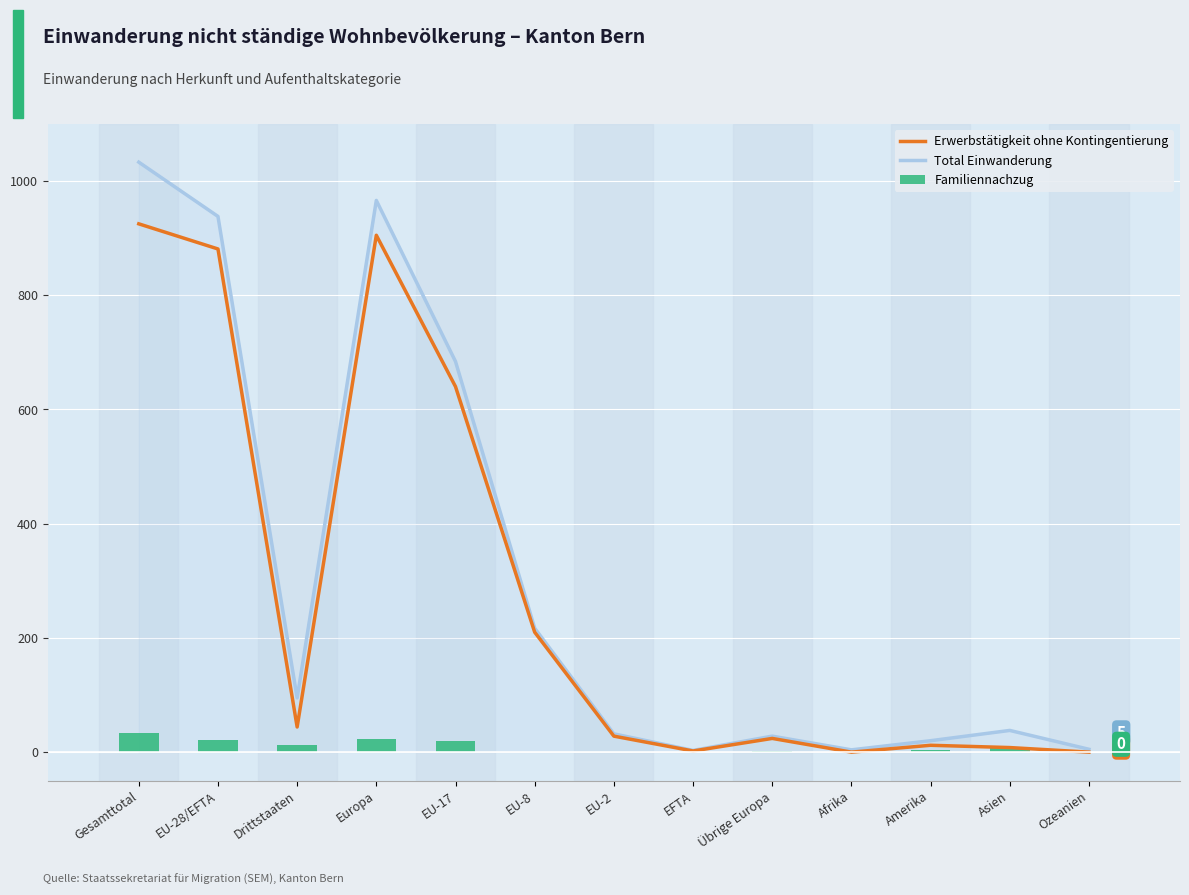

Are the bars horizontal?

No